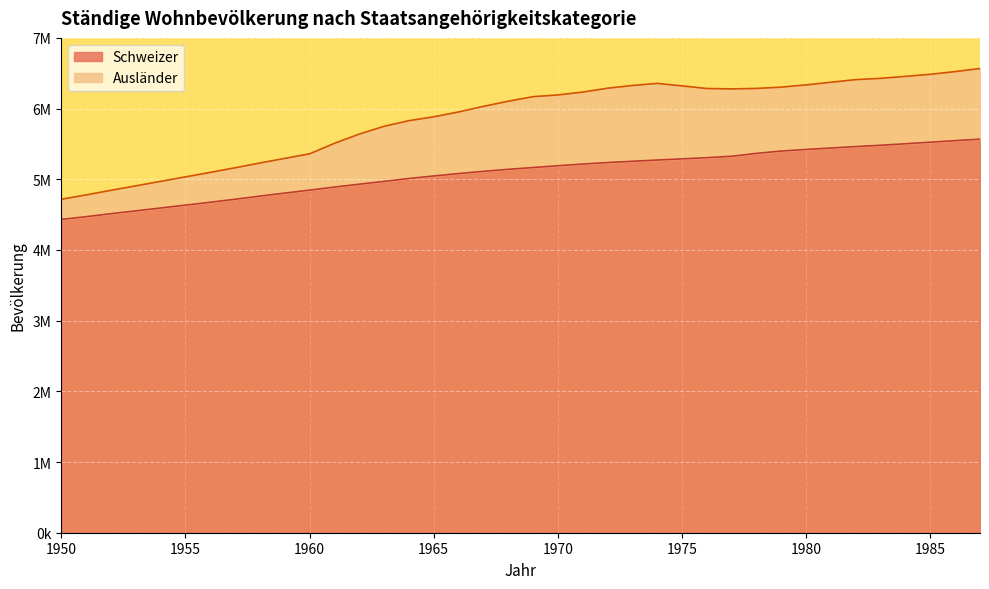

True or false: there are more than 0 points higher than both neighbors.

False